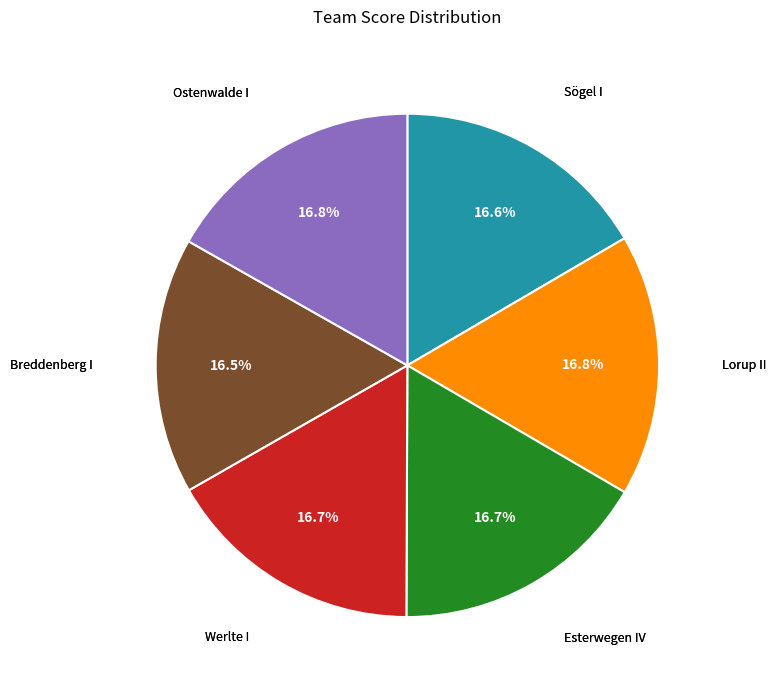

Does any single category account for the majority?

No